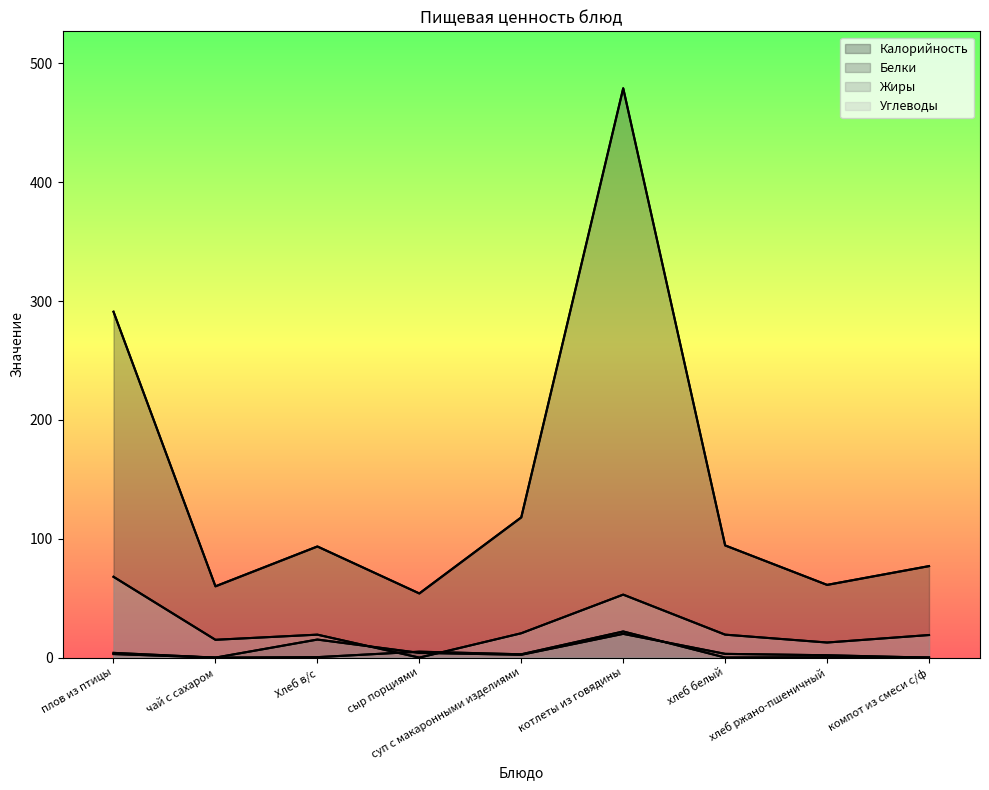

What are all the series names shown in the legend?

Калорийность, Белки, Жиры, Углеводы